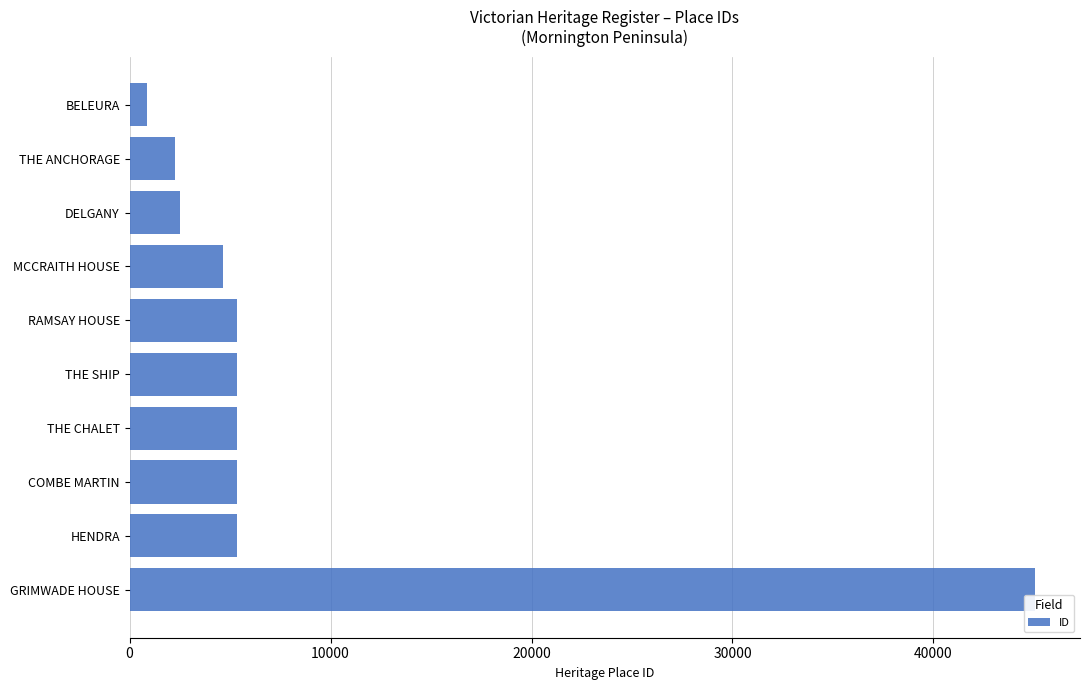

Between THE ANCHORAGE and HENDRA, which is larger?

HENDRA